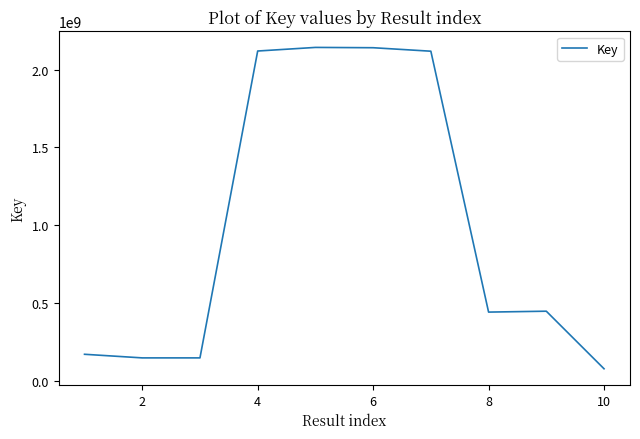

What is the greatest value displayed?

2142556678